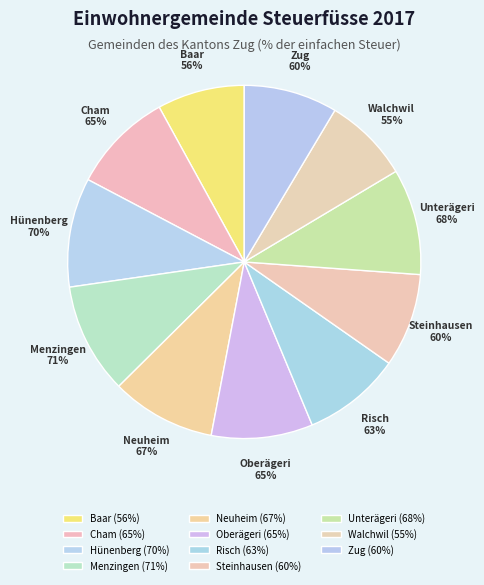

To the nearest percent, what portion does Cham represent?

9%